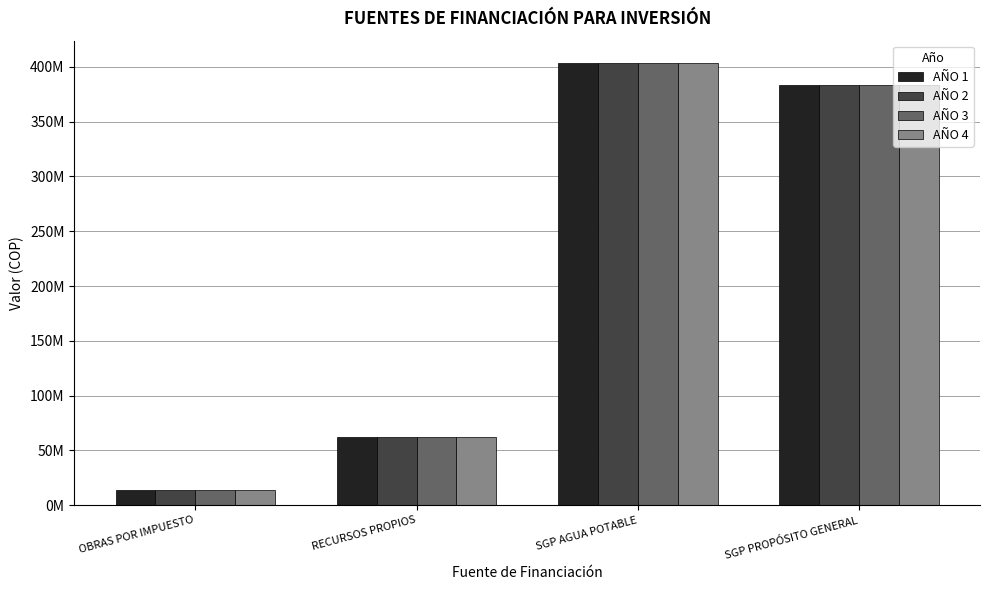

What are all the series names shown in the legend?

AÑO 1, AÑO 2, AÑO 3, AÑO 4